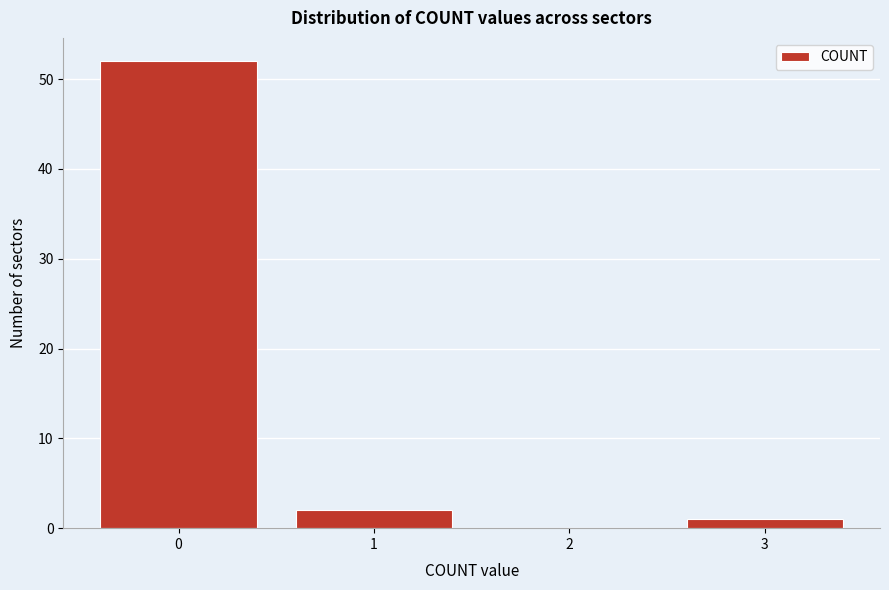

Reading left to right, transcribe all the data shown in this chart.

0=52	1=2	2=0	3=1